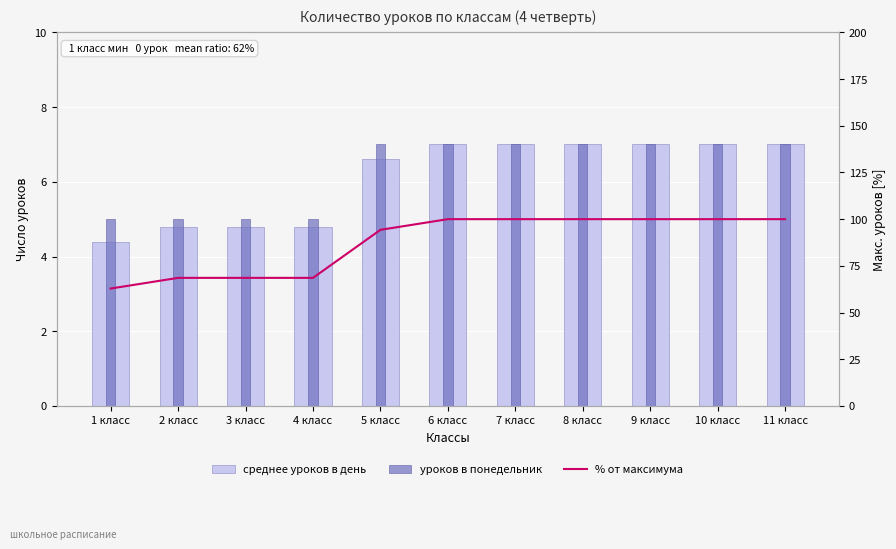

Reading left to right, list all the values displayed in this chart.

среднее уроков в день: 4.4	4.8	4.8	4.8	6.6	7.0	7.0	7.0	7.0	7.0	7.0
уроков в понедельник: 5.0	5.0	5.0	5.0	7.0	7.0	7.0	7.0	7.0	7.0	7.0
% от максимума: 62.9	68.6	68.6	68.6	94.3	100.0	100.0	100.0	100.0	100.0	100.0